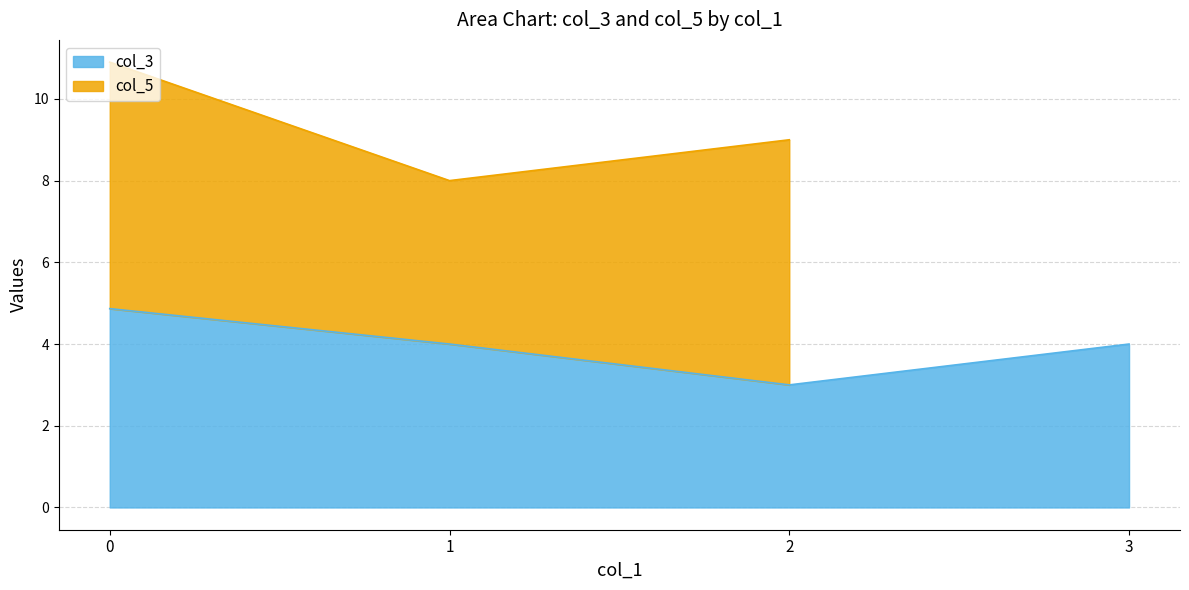

Where is the data nearest to the value 3?

2